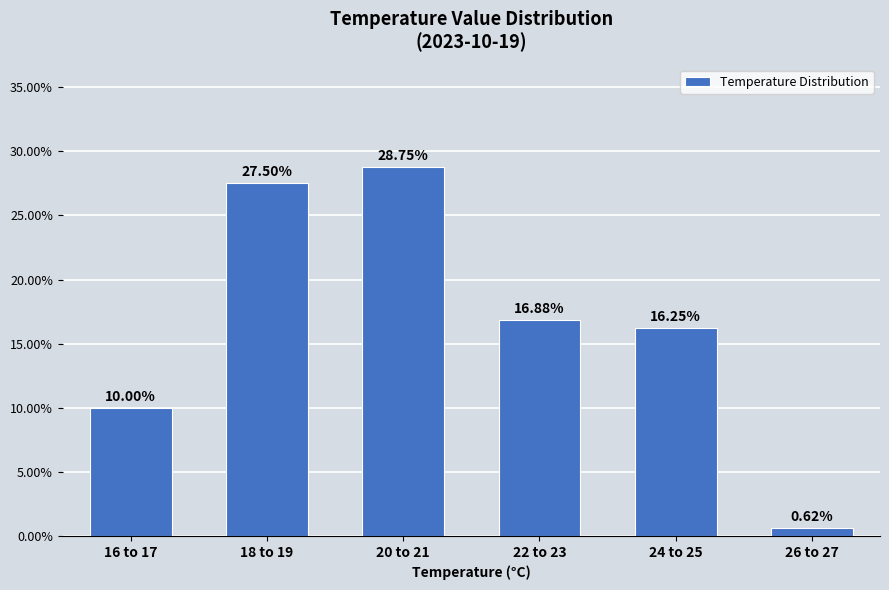

What is the difference between the maximum and minimum values?

28.1